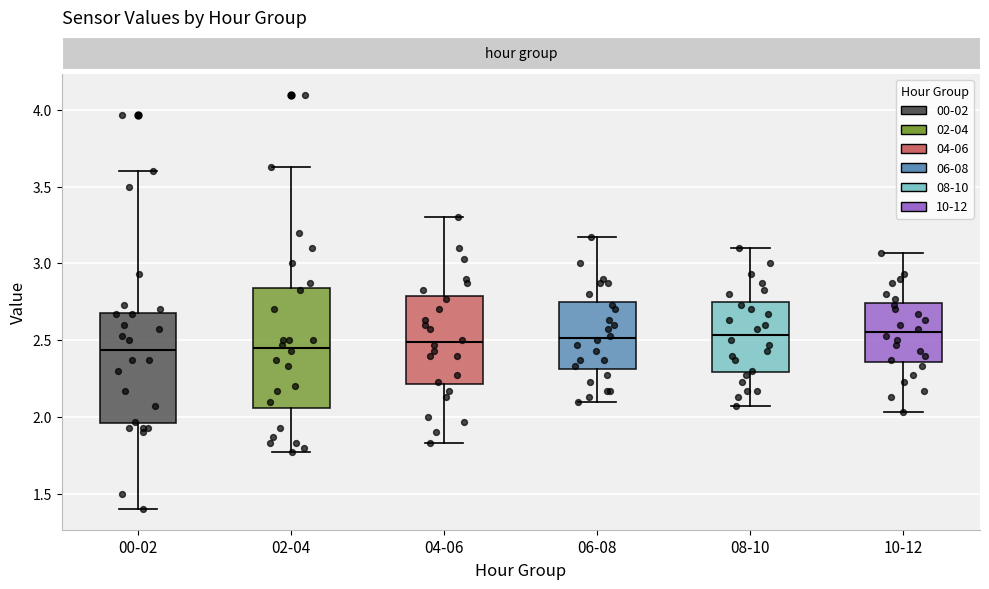

Comparing the boxes themselves (not the whiskers), which one is the tallest?

02-04